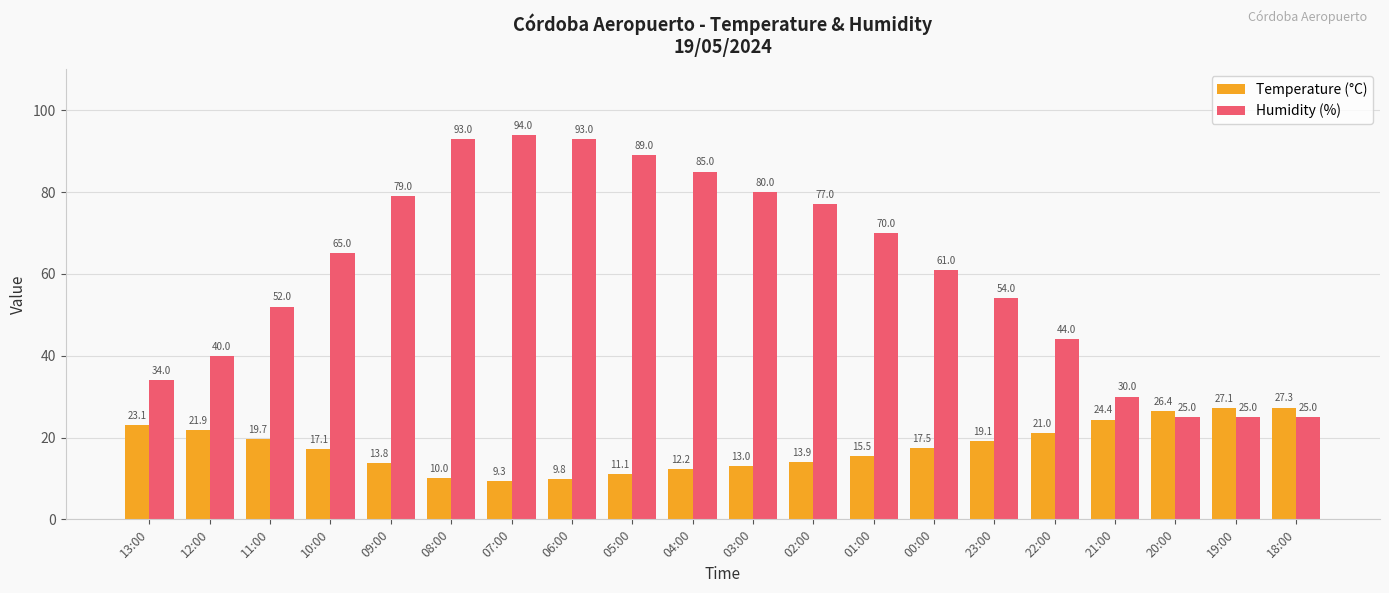

What is the sum of the Humidity (%) values at 10:00 and 04:00?

150.0